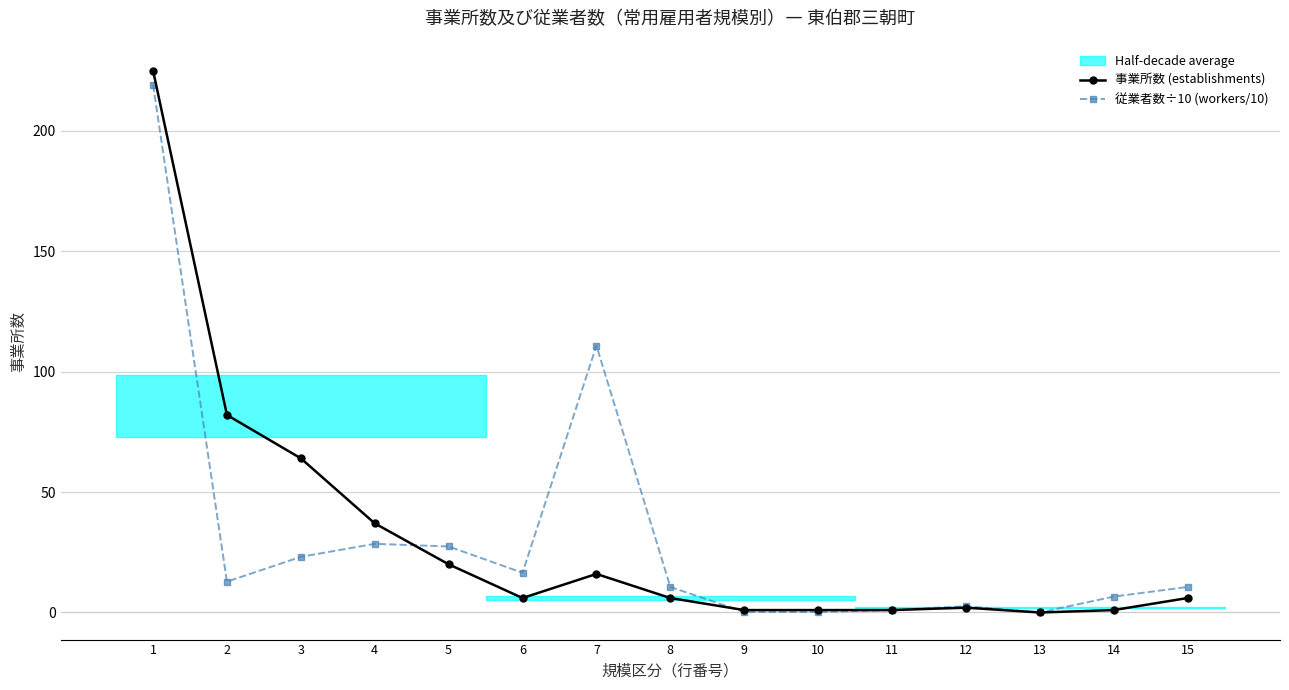

Is the value of 事業所数 (establishments) at 8 greater than the value of 従業者数÷10 (workers/10) at 2?

No